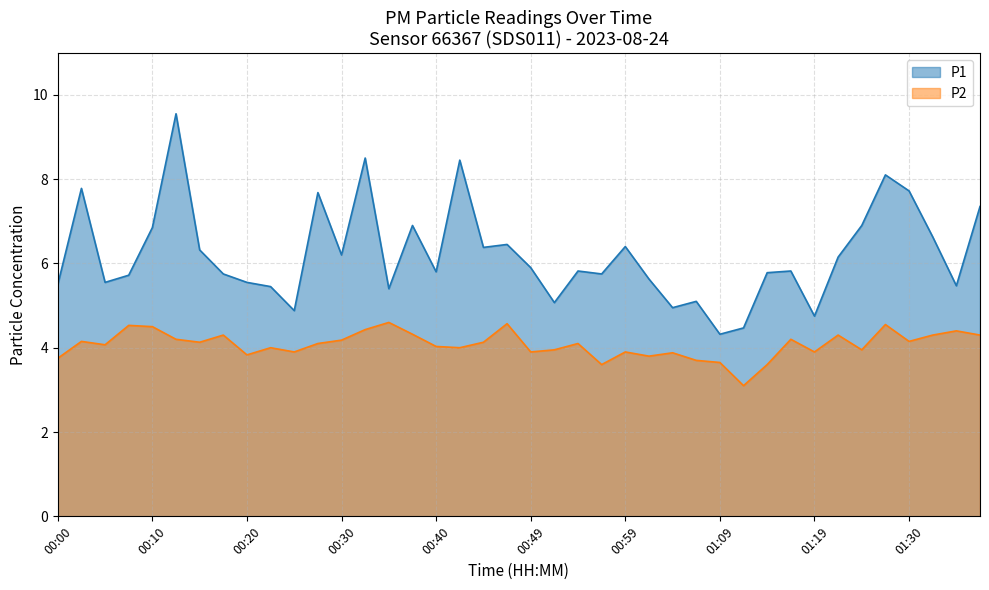

Where is the first local maximum for P1?

00:03